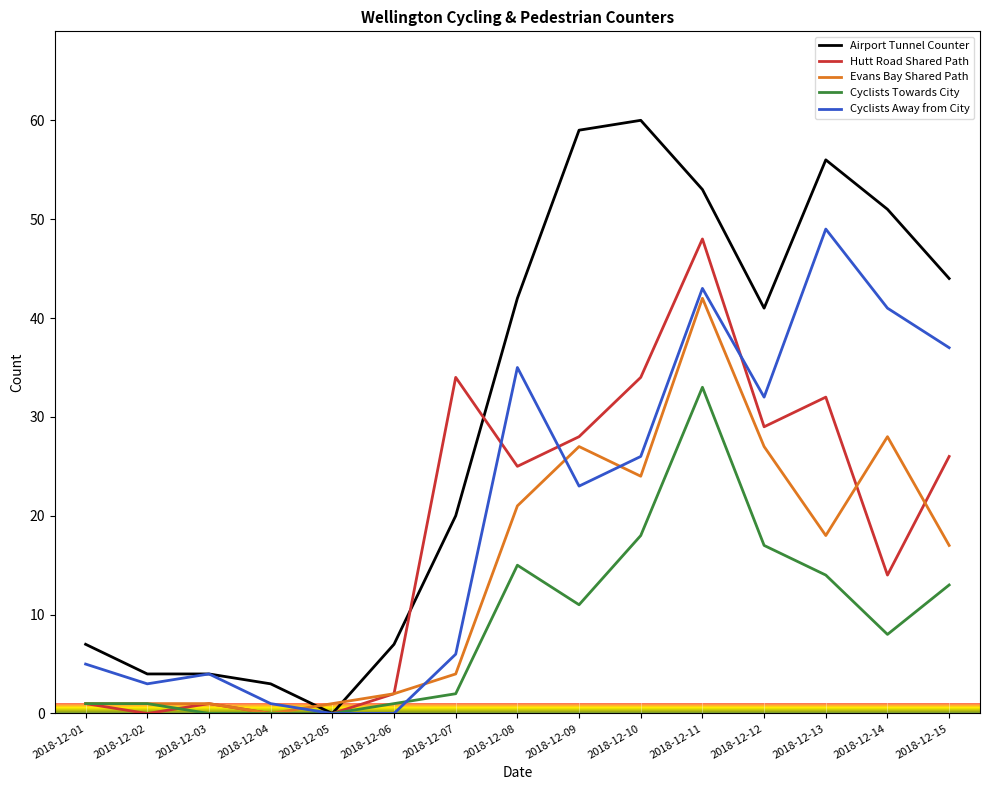

Is it true that Airport Tunnel Counter equals 3 at 2018-12-04?

True